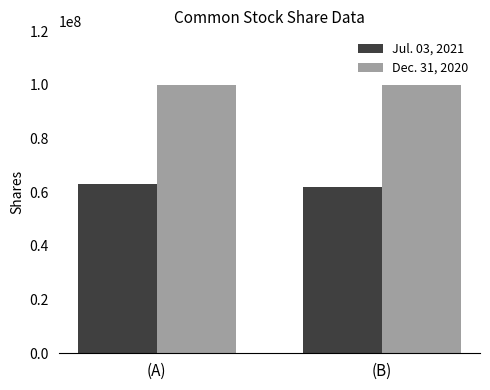

What is the highest value of the Jul. 03, 2021 series?

63200000